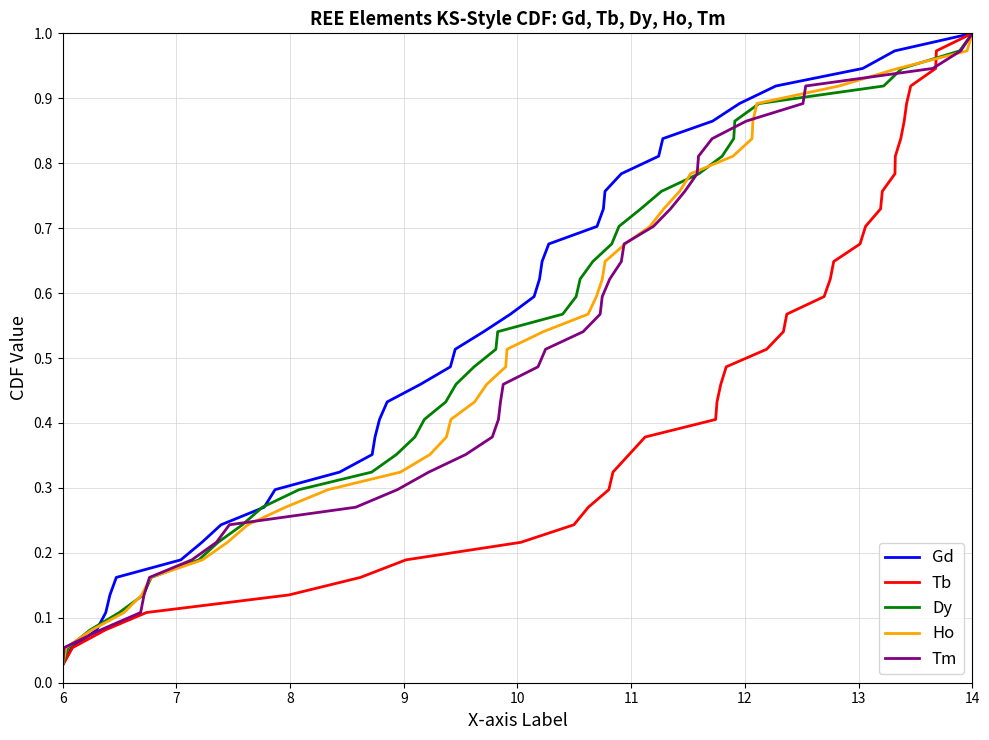

How many distinct data groups are displayed?

5